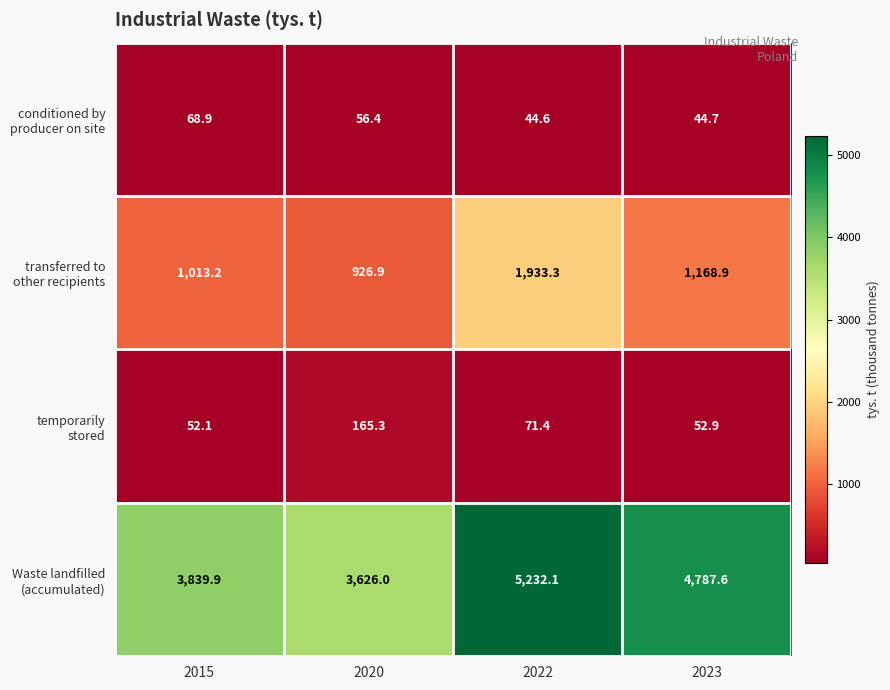

What is the total value across all series at 2023?

6054.1